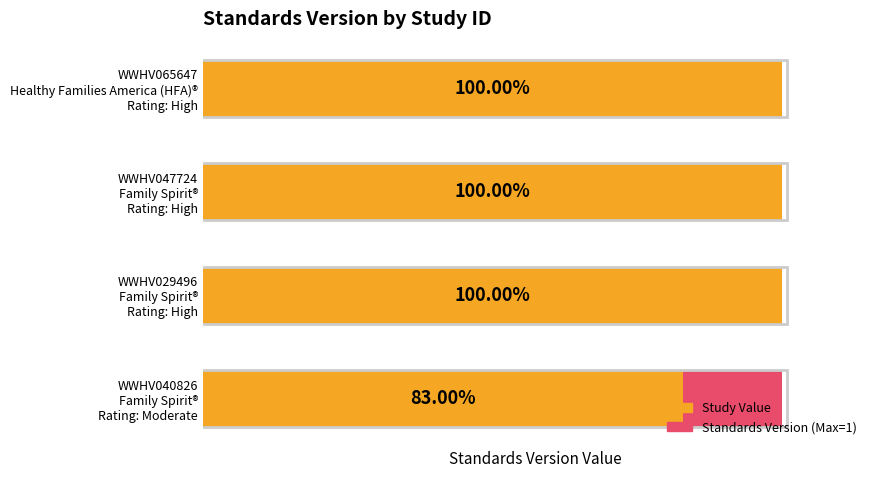

Count the Study Value values in the range 1 to 2.

3